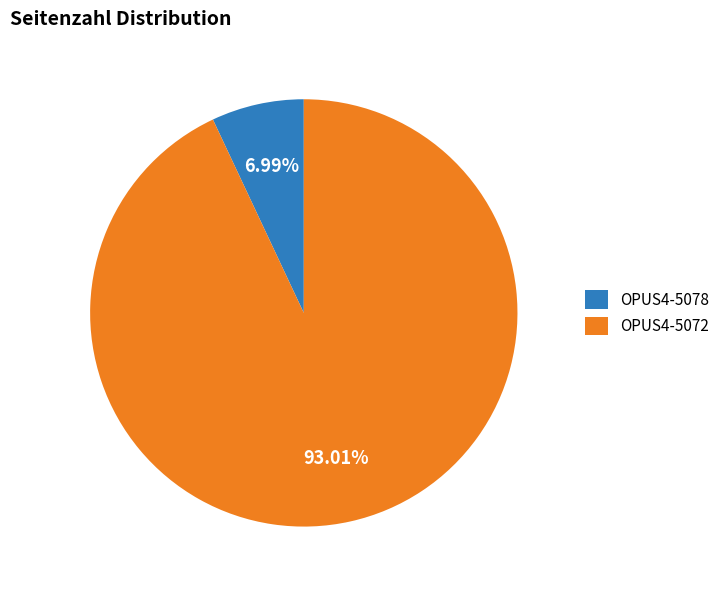

Rank the categories by value from lowest to highest.

OPUS4-5078, OPUS4-5072